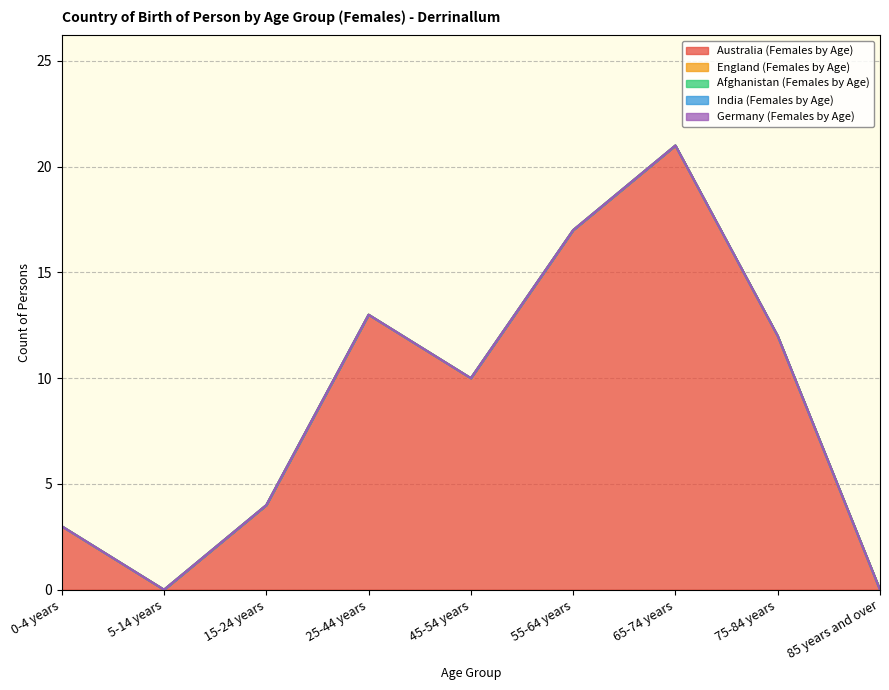

How many data points in Australia (Females by Age) are above 10?

4